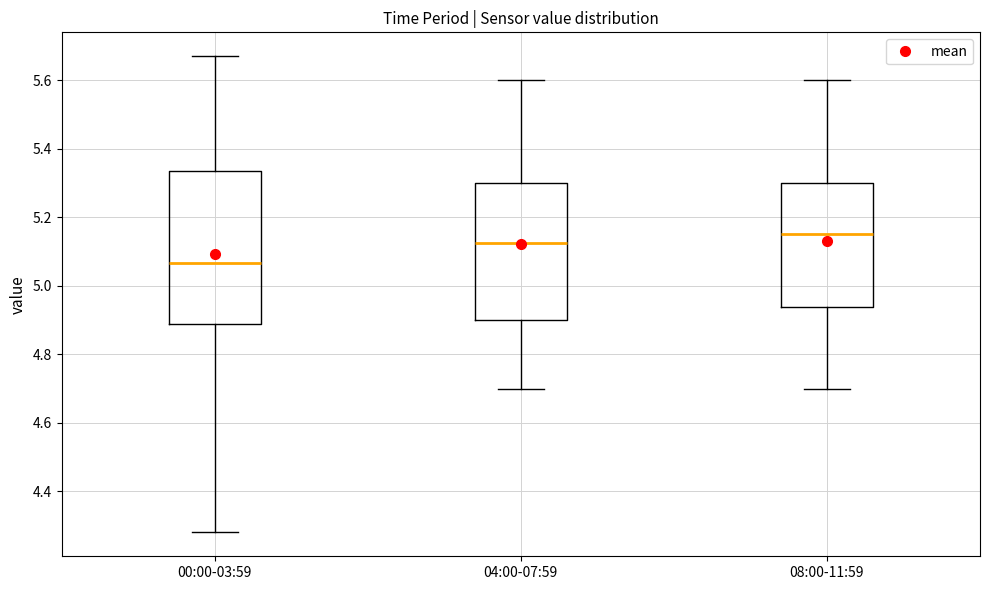

Reading left to right, transcribe this box plot: for each box, give where its median line is, the range the box spans, and where its two whiskers end, as read against the y-axis. The values are not printed on the chart, so give them approximately, as read against the axis.

00:00-03:59: median 5.06, box 4.88 to 5.34, whiskers 4.28 to 5.68
04:00-07:59: median 5.12, box 4.90 to 5.30, whiskers 4.70 to 5.60
08:00-11:59: median 5.16, box 4.94 to 5.30, whiskers 4.70 to 5.60